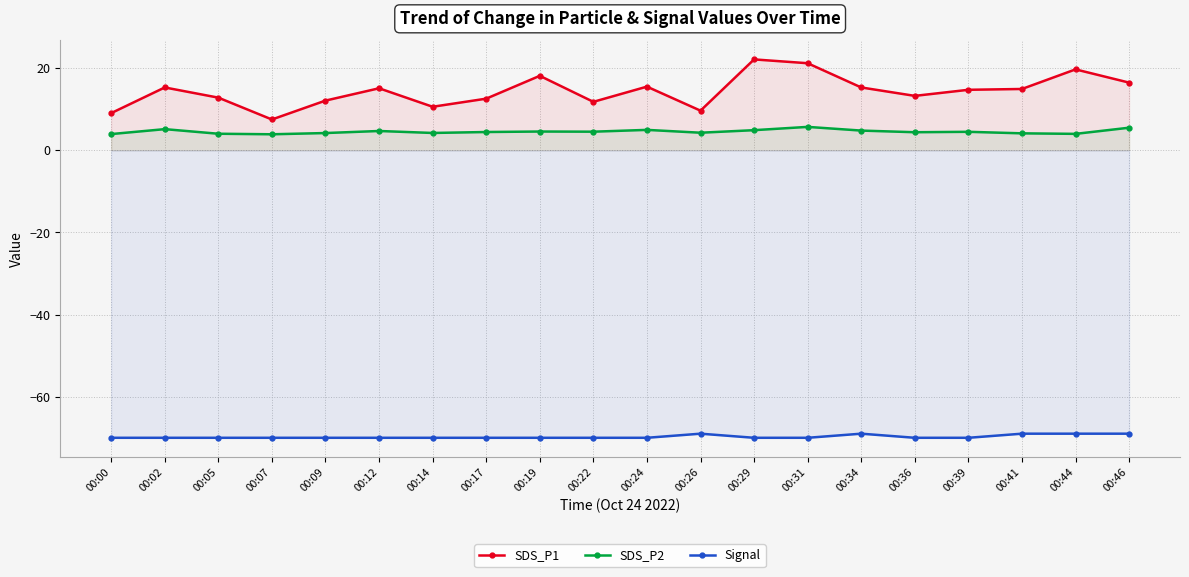

What is the minimum value for Signal?

-70.0